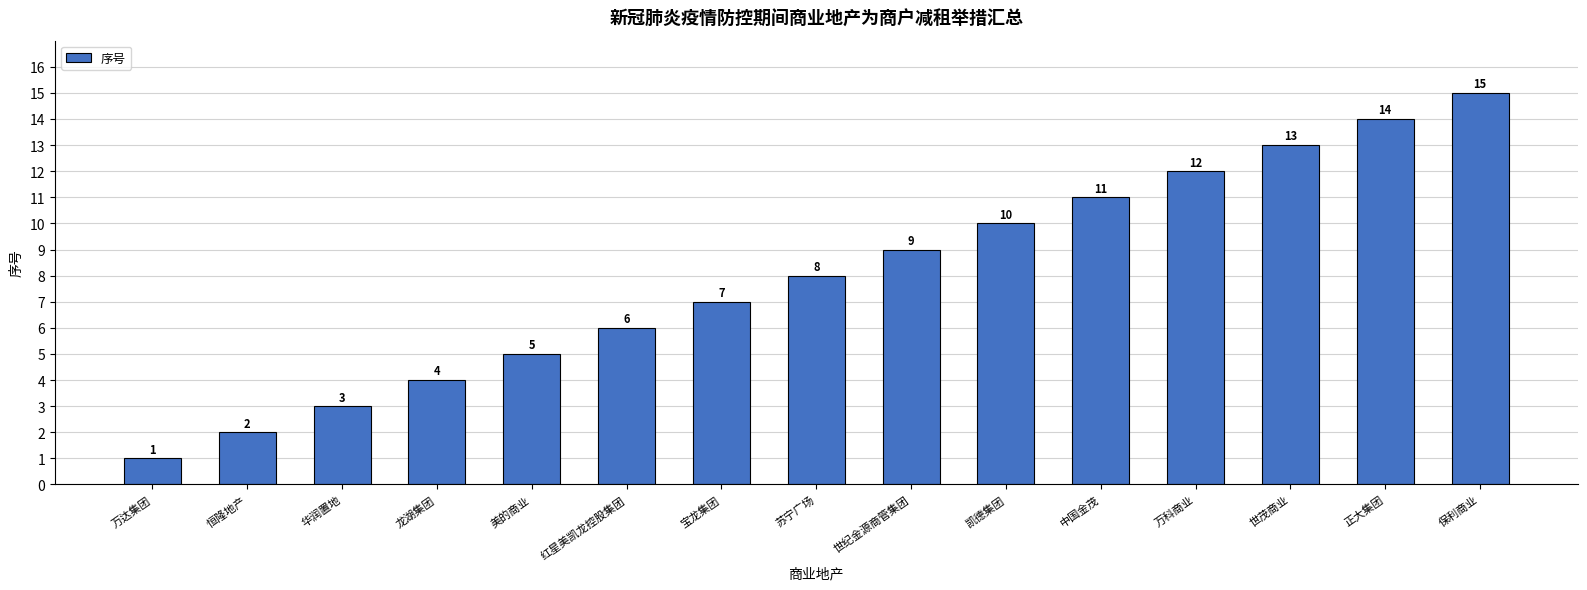

How many bars are there in total?

15